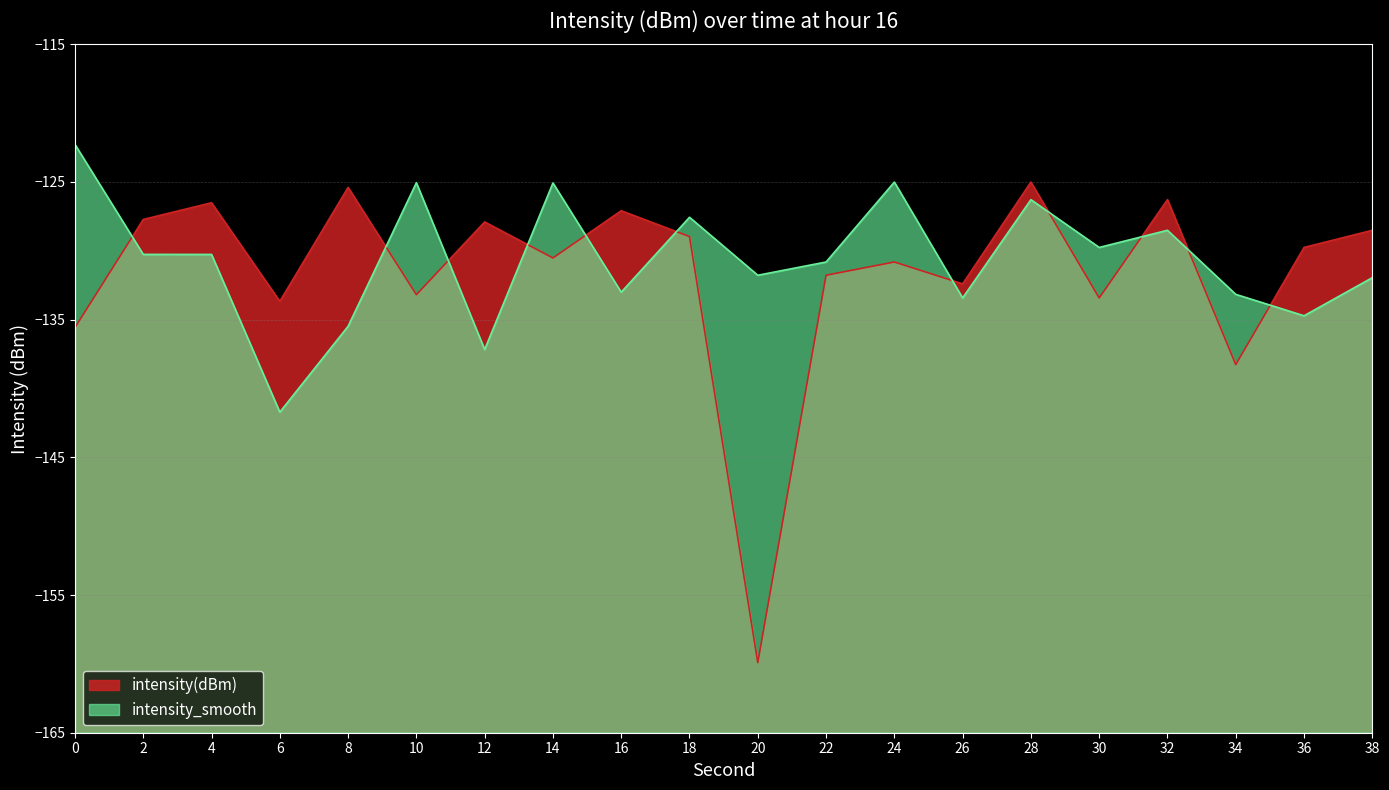

Which series has the largest range (max minus min)?

intensity(dBm)